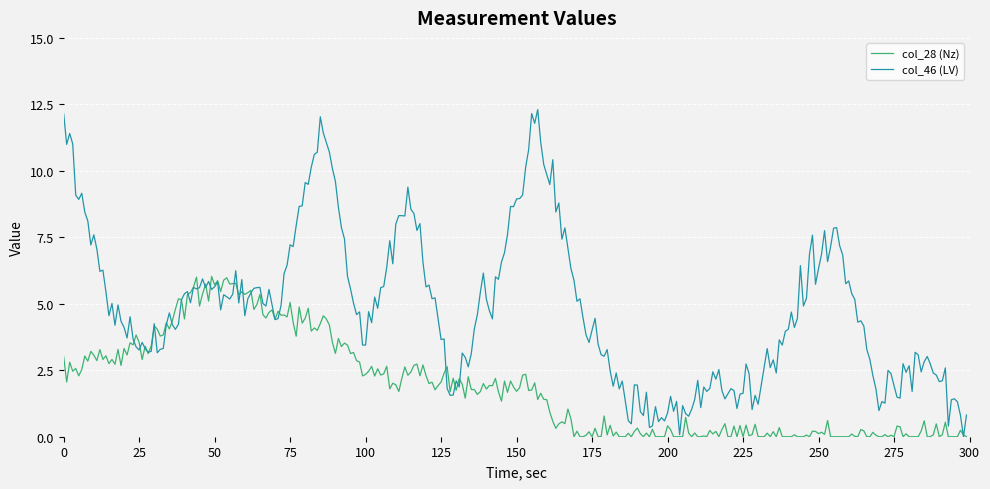

Rank the series by their average value, from lowest to highest.

col_28 (Nz), col_46 (LV)